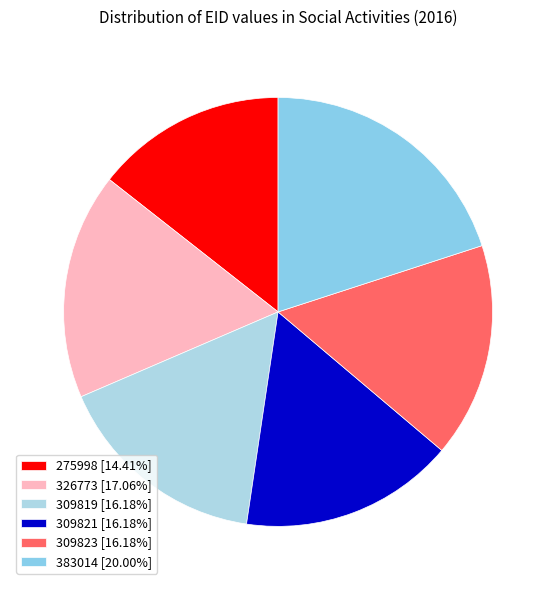

Is it true that 326773 is 28% of the pie?

False